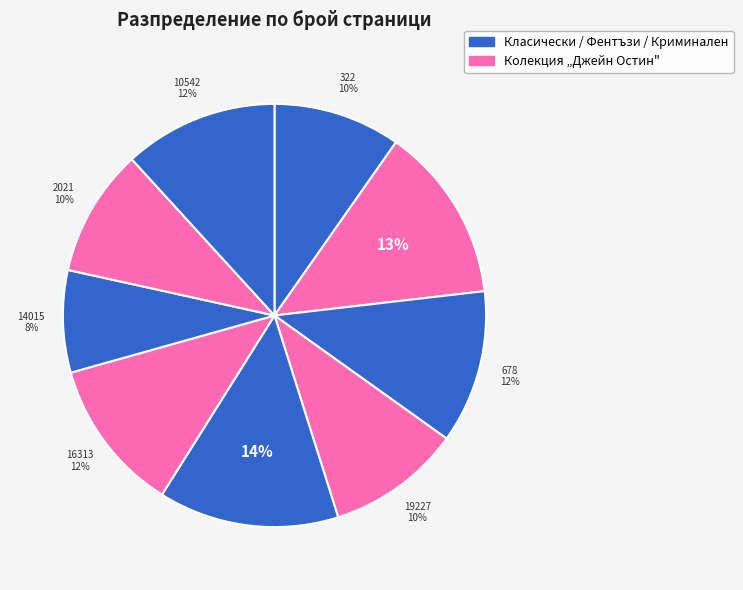

How many segments does this pie chart have?

9